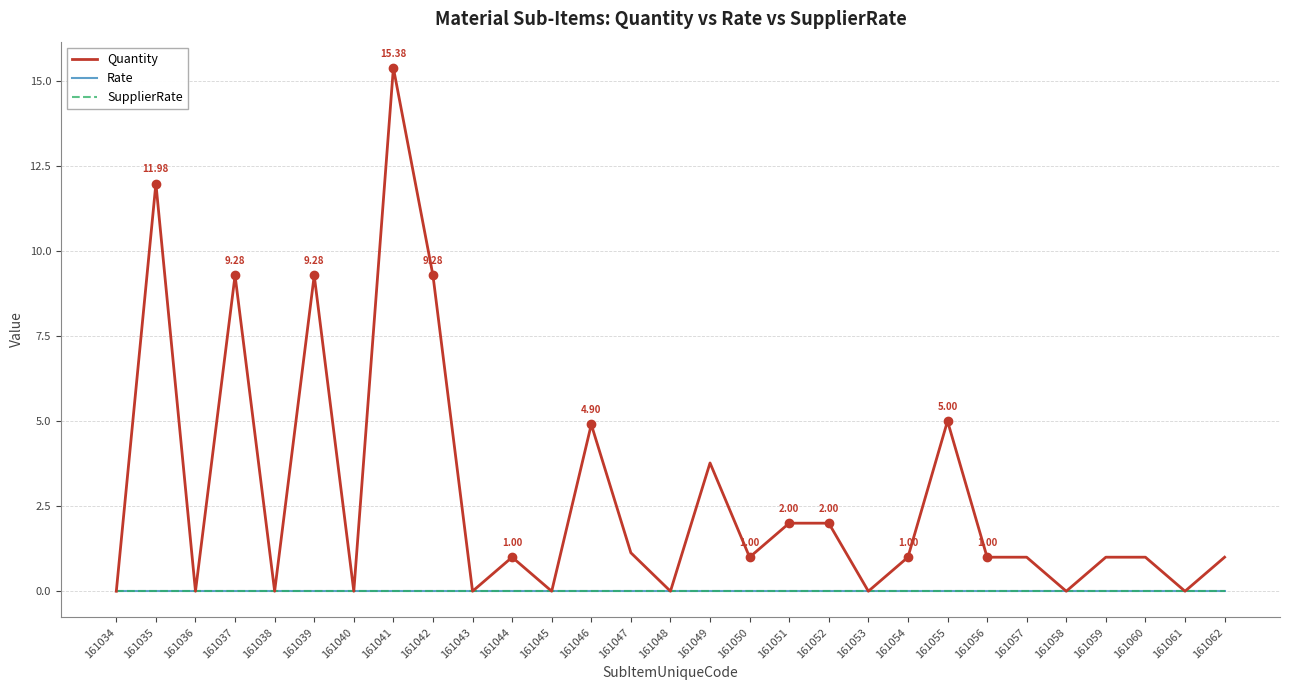

What is the difference between the maximum and minimum values in the Quantity series?

15.4